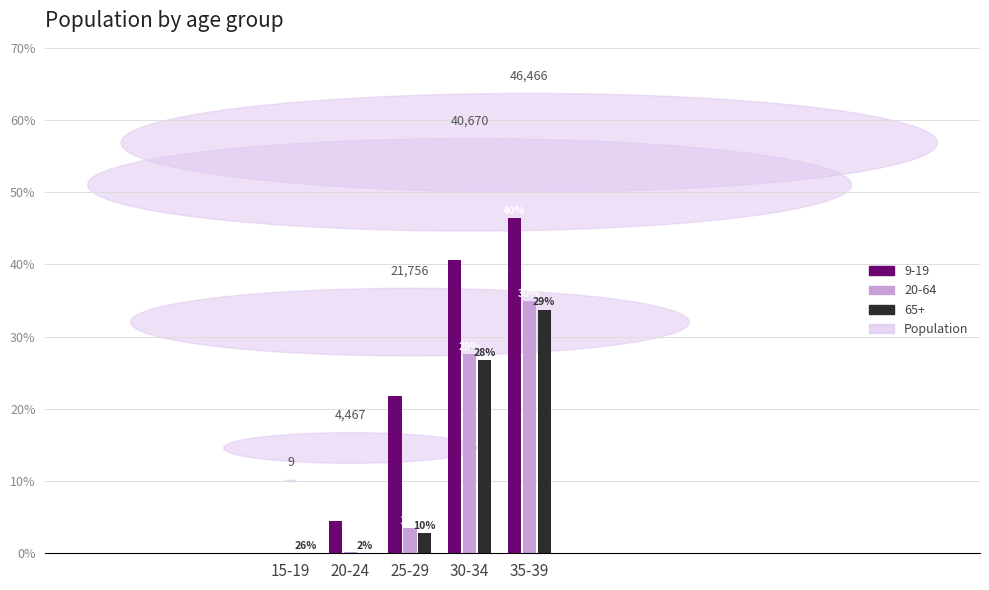

Rank the series at 15-19 from lowest to highest value.

20-64, 65+, 9-19